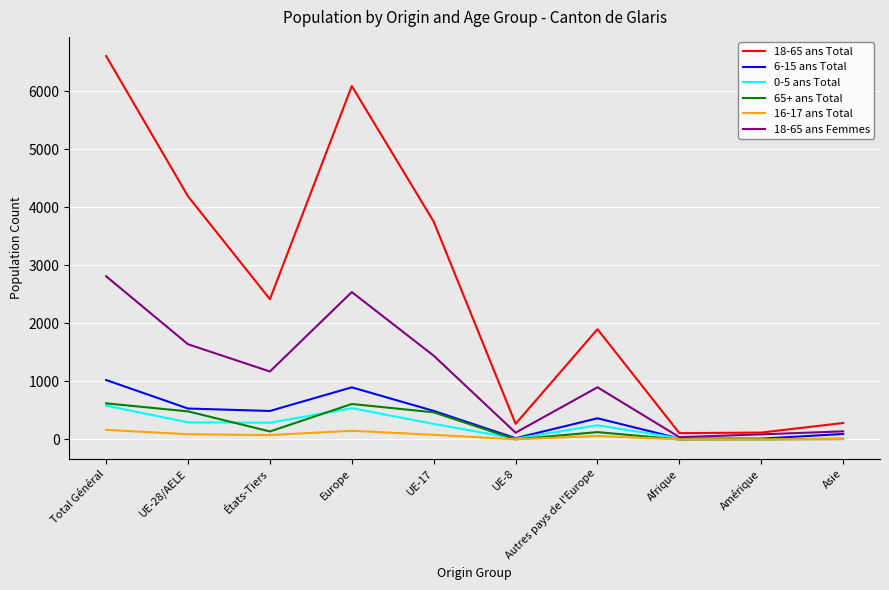

True or false: 65+ ans Total has more than 1 interior local peaks.

True